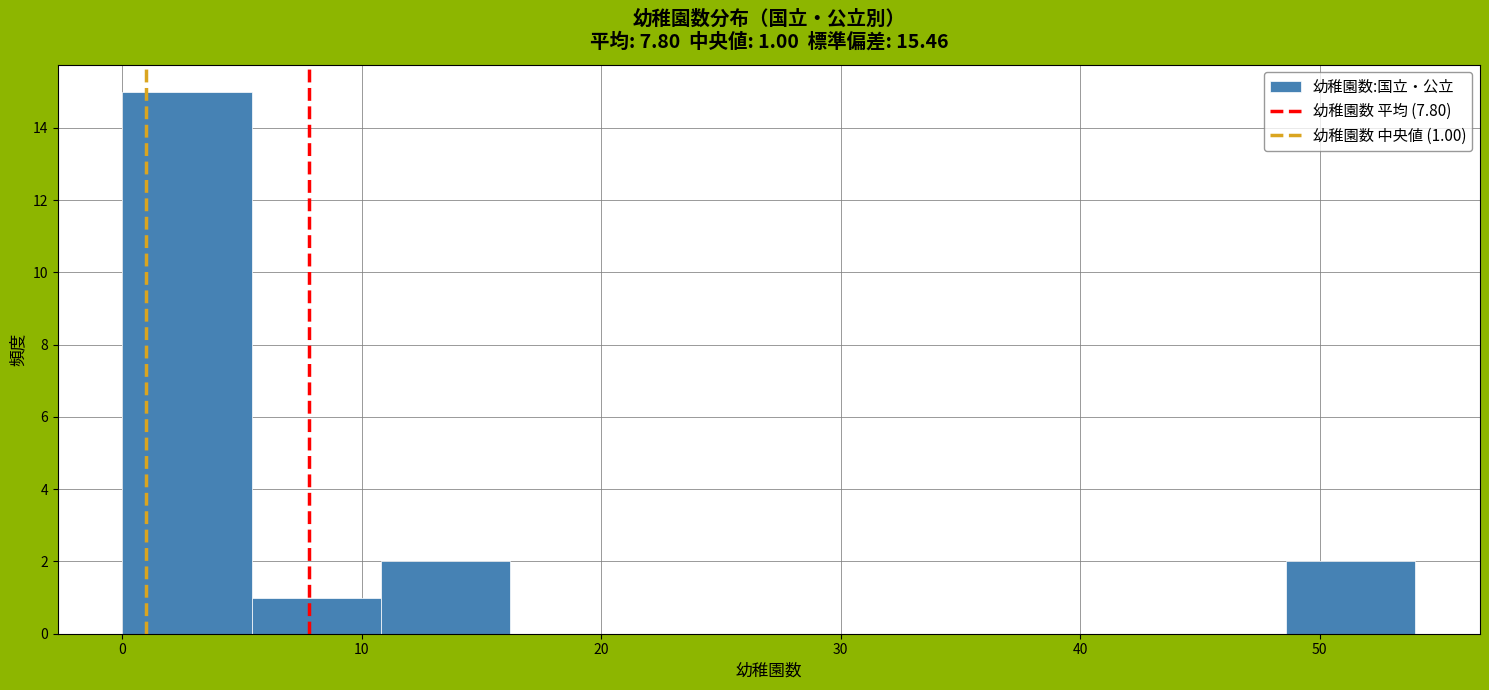

Which range on the x-axis has the tallest bar?

0.0 to 5.4